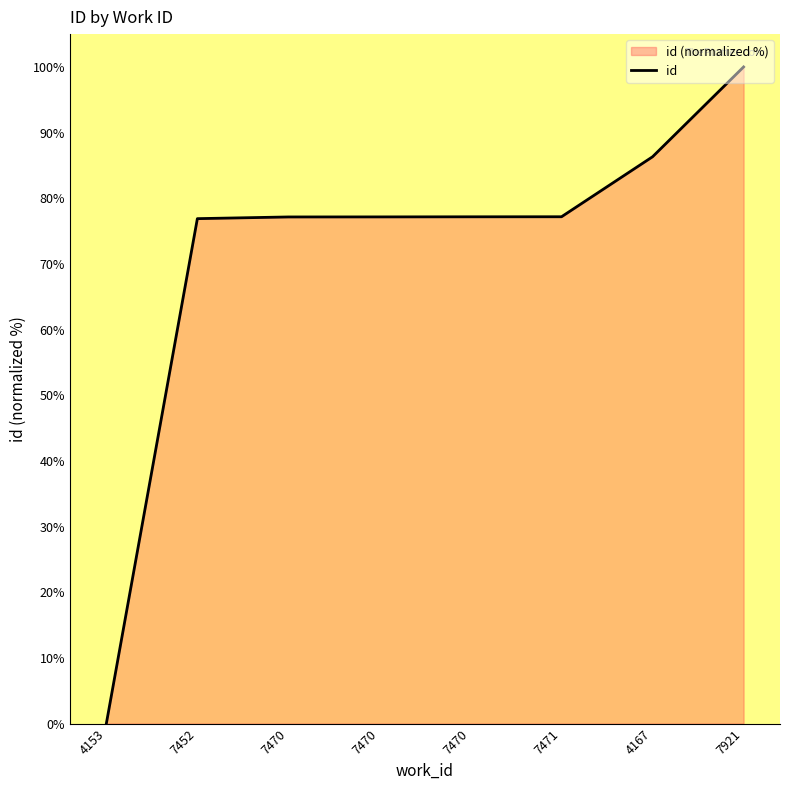

What is the difference between the maximum and minimum values?

100.0